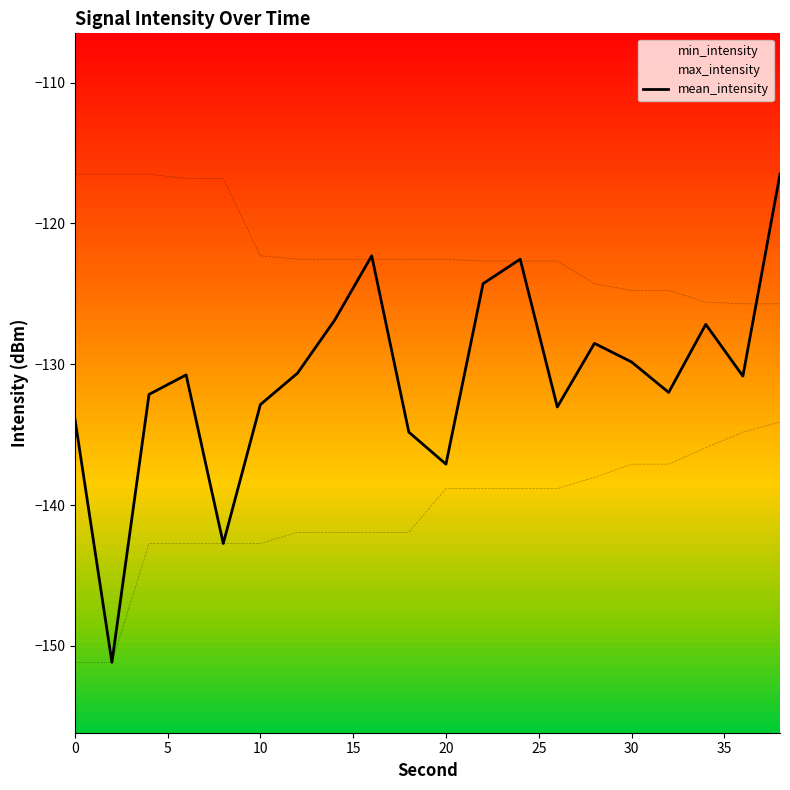

True or false: the data shows -46.8 at 18.

False